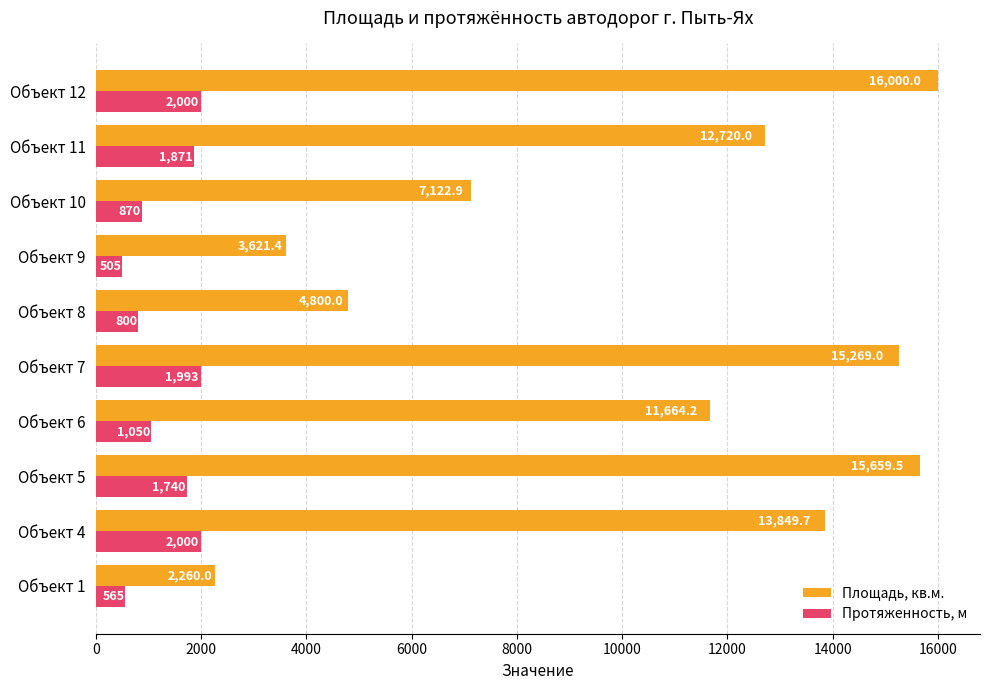

Rank the series at Объект 8 from highest to lowest value.

Площадь, кв.м., Протяженность, м